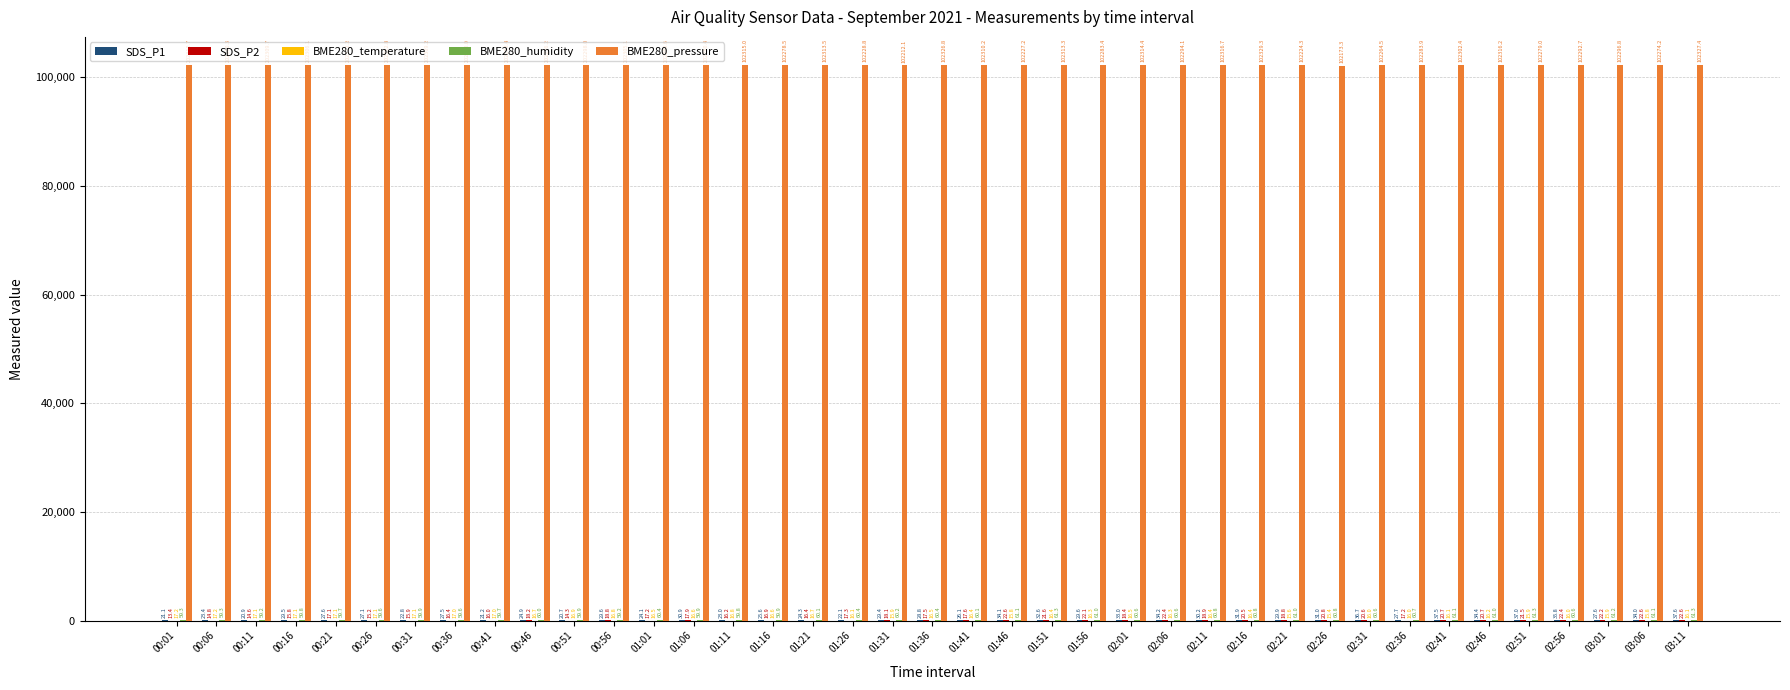

Which series changed the most between 00:31 and 00:46?

BME280_pressure